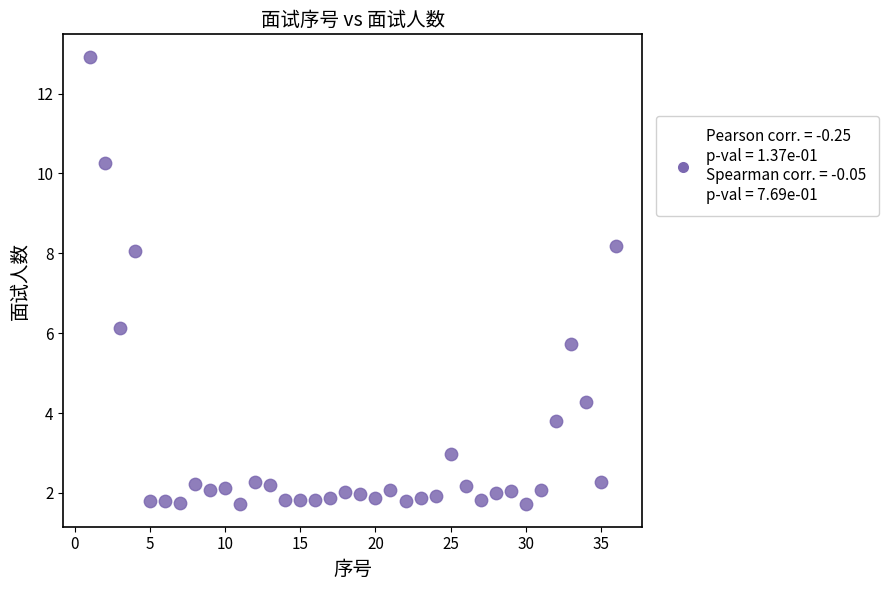

What is the range of X values (max minus min)?

35.0